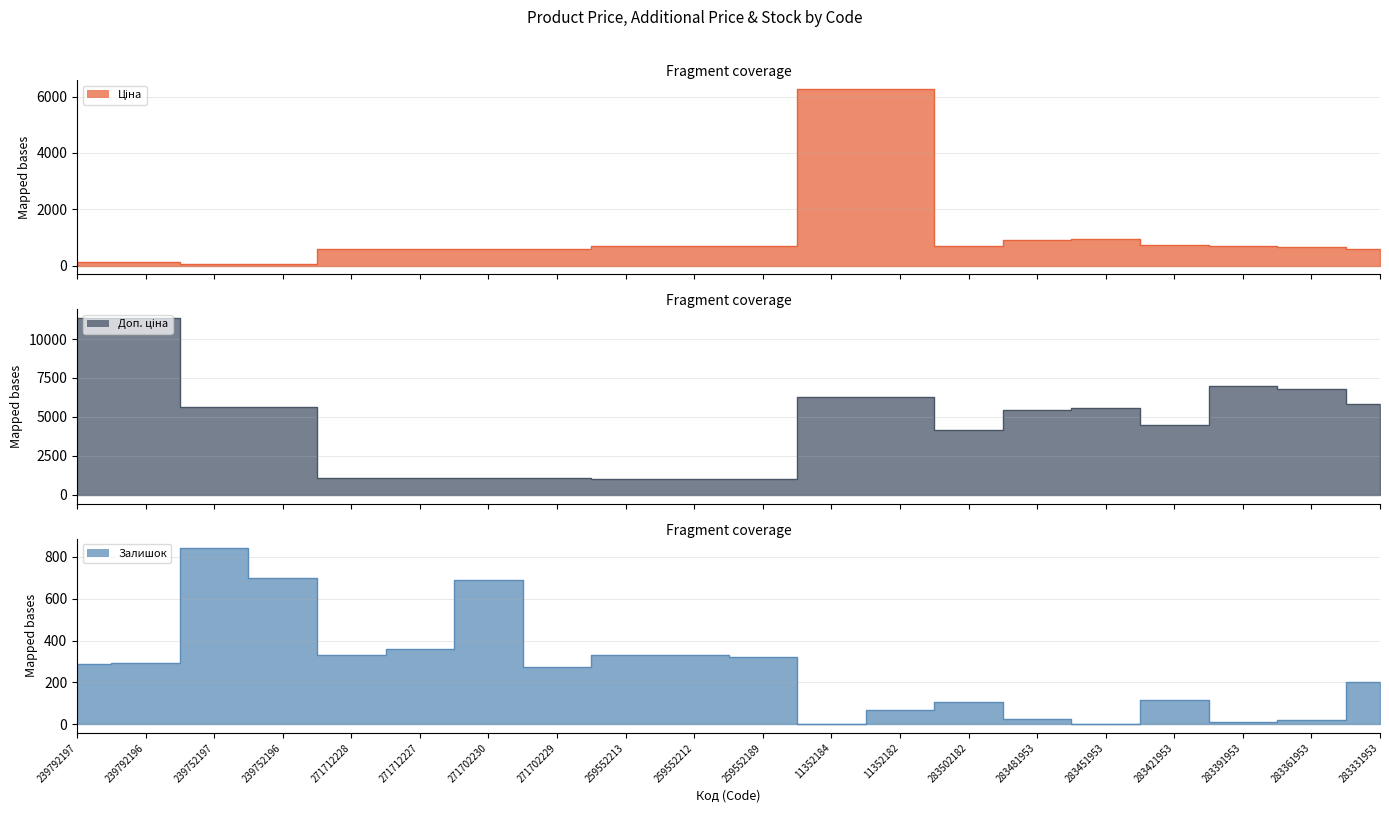

Which category has the highest value in the Ціна series?

11352184